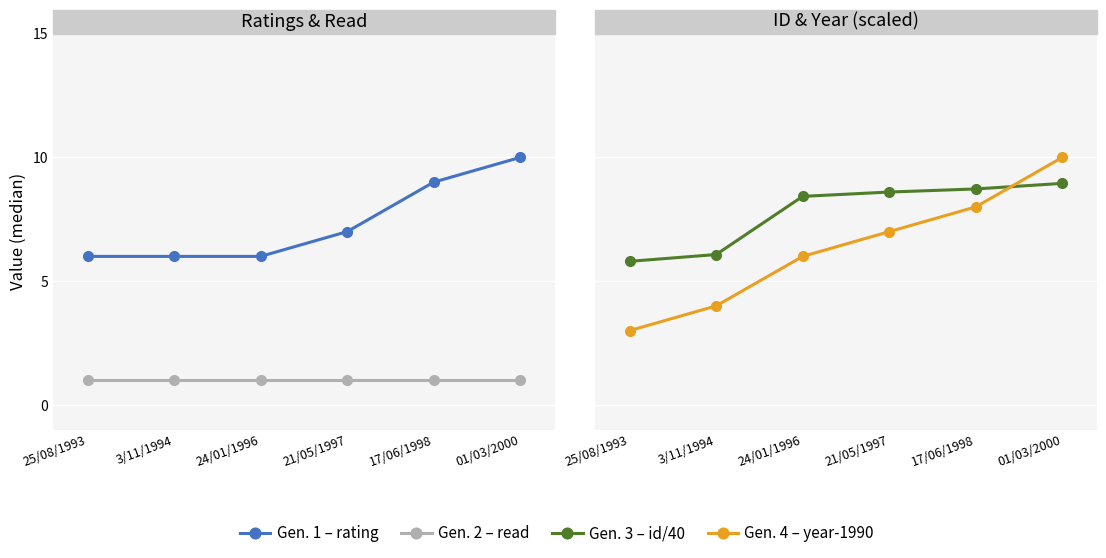

Which series has the largest total across all categories?

id / 40